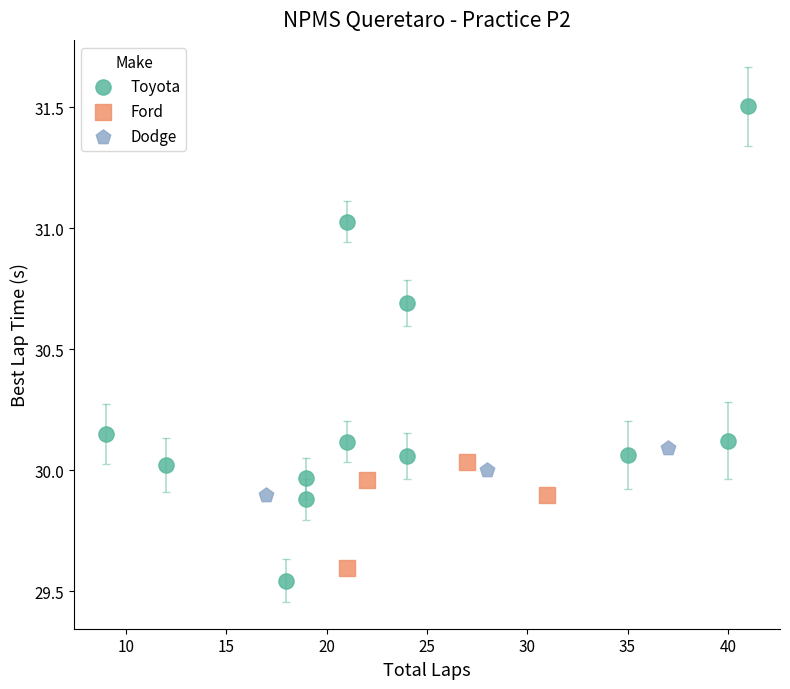

Which series has the widest spread of Y values?

Toyota